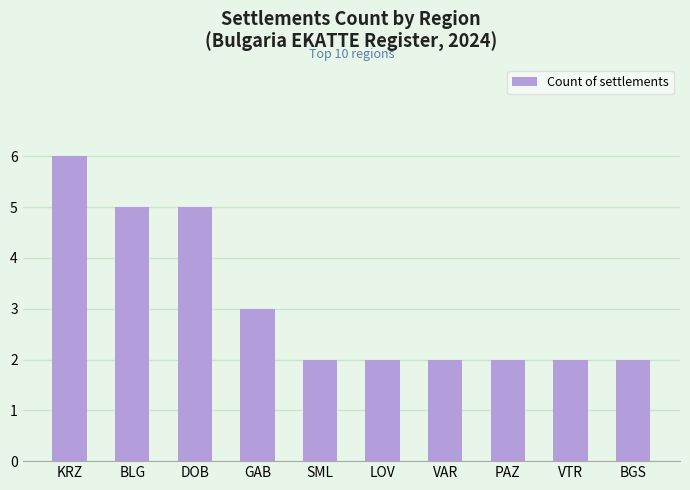

What is the change in value from KRZ to SML?

-4